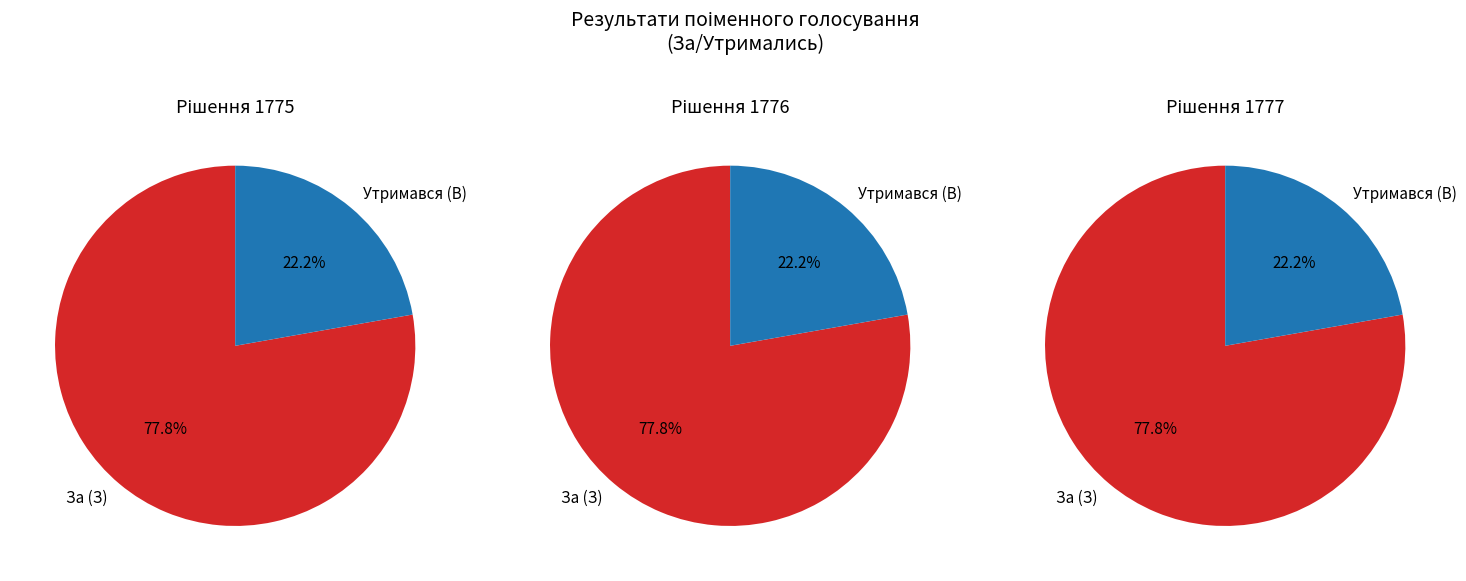

How much of the chart is everything except Рішення 1775?

66.7%